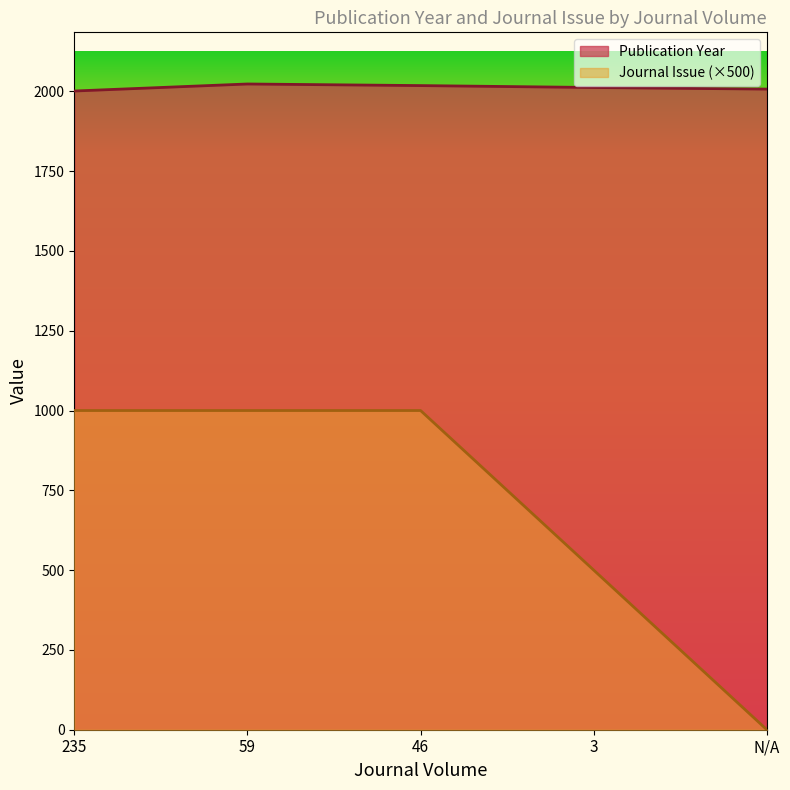

How many lines are shown in the chart?

2